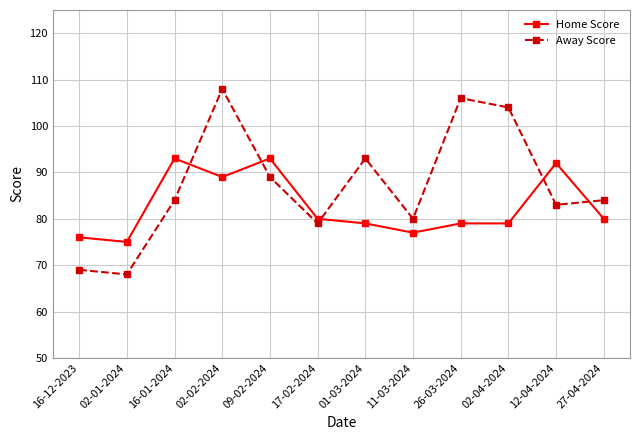

What is the greatest value displayed?

108